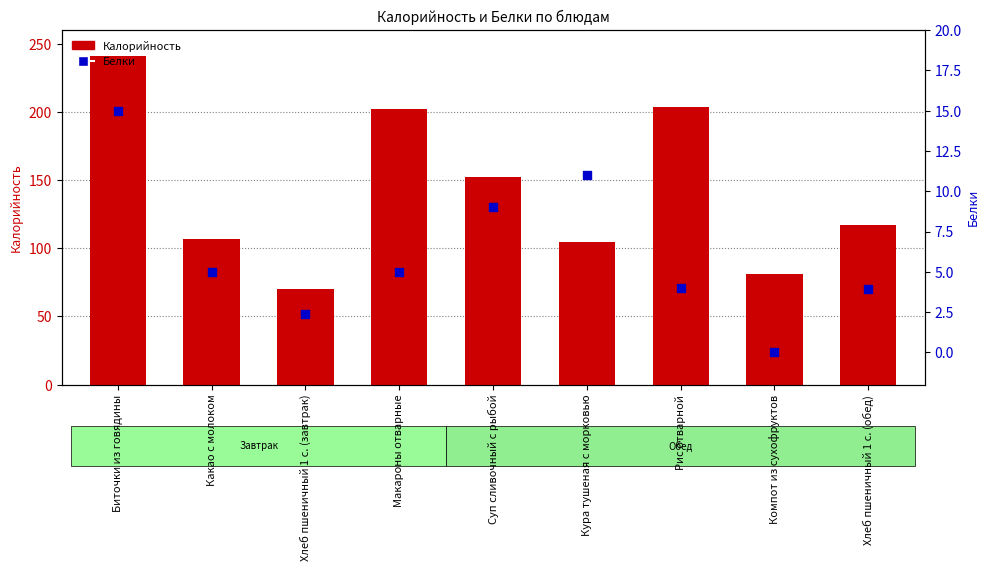

What are all the series names shown in the legend?

Калорийность, Белки